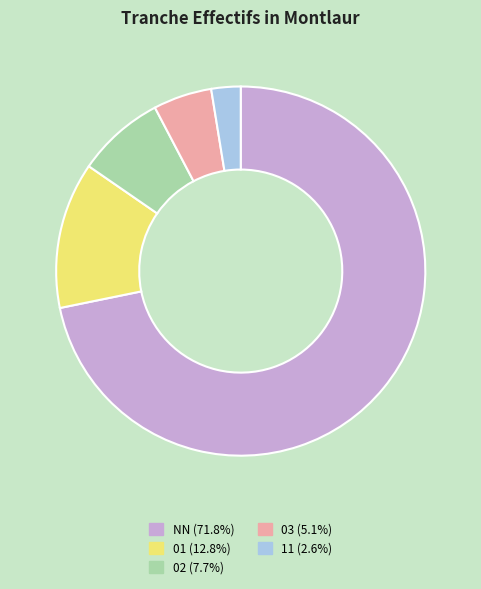

Which slice is the largest?

NN